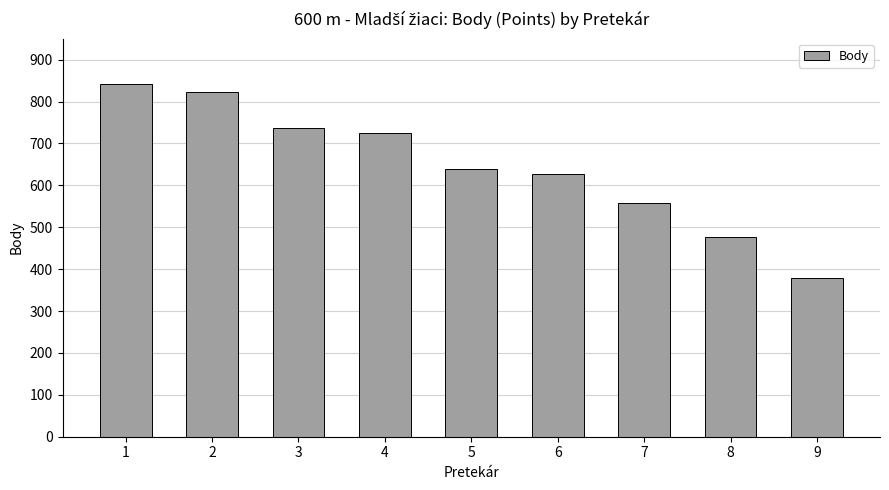

True or false: the data shows 843 at 1.

True